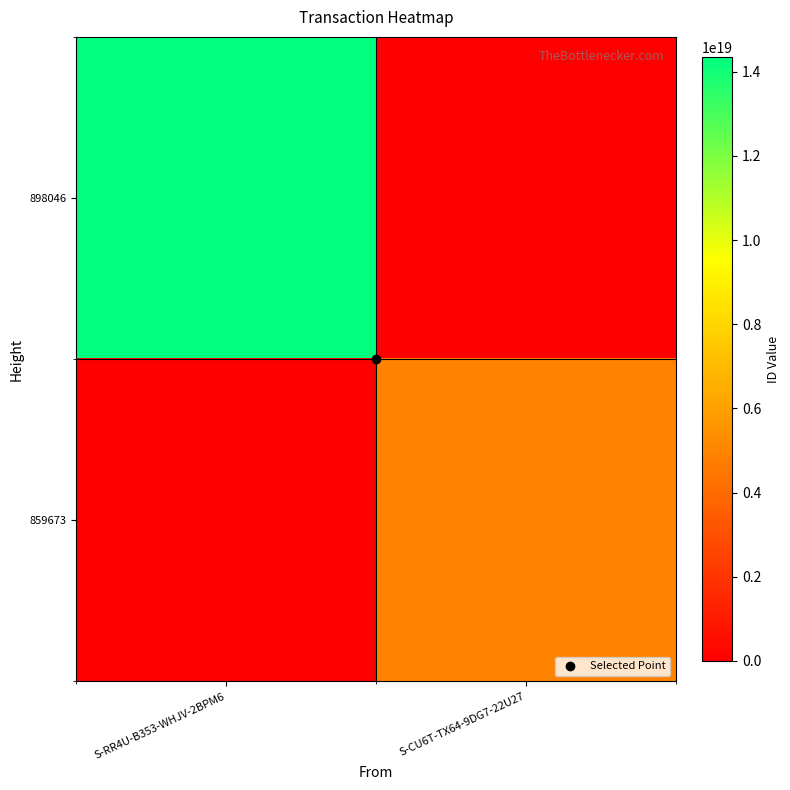

Reading left to right, what are all the values shown in this chart?

898046: S-RR4U-B353-WHJV-2BPM6=14338030909102835712	S-CU6T-TX64-9DG7-22U27=0
859673: S-RR4U-B353-WHJV-2BPM6=0	S-CU6T-TX64-9DG7-22U27=4913727523273775104